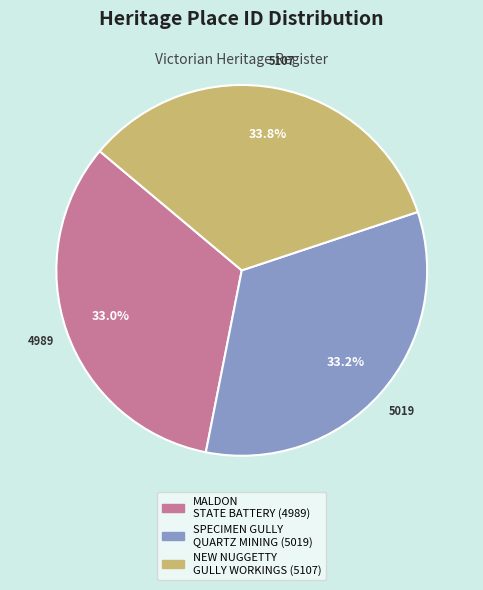

Does any single category account for the majority?

No